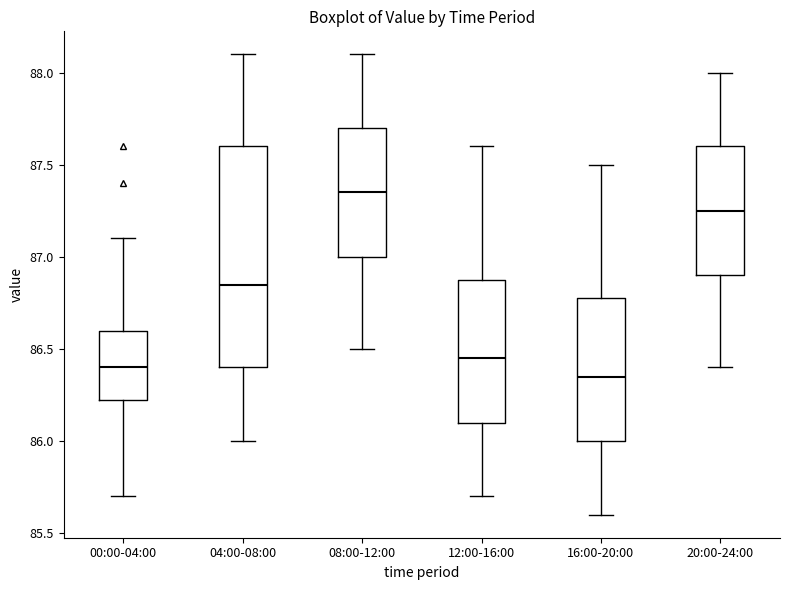

Reading left to right, transcribe this box plot: for each box, give where its median line is, the range the box spans, and where its two whiskers end, as read against the y-axis. The values are not printed on the chart, so give them approximately, as read against the axis.

00:00-04:00: median 86.40, box 86.25 to 86.60, whiskers 85.70 to 87.10
04:00-08:00: median 86.85, box 86.40 to 87.60, whiskers 86.00 to 88.10
08:00-12:00: median 87.35, box 87.00 to 87.70, whiskers 86.50 to 88.10
12:00-16:00: median 86.45, box 86.10 to 86.90, whiskers 85.70 to 87.60
16:00-20:00: median 86.35, box 86.00 to 86.80, whiskers 85.60 to 87.50
20:00-24:00: median 87.25, box 86.90 to 87.60, whiskers 86.40 to 88.00